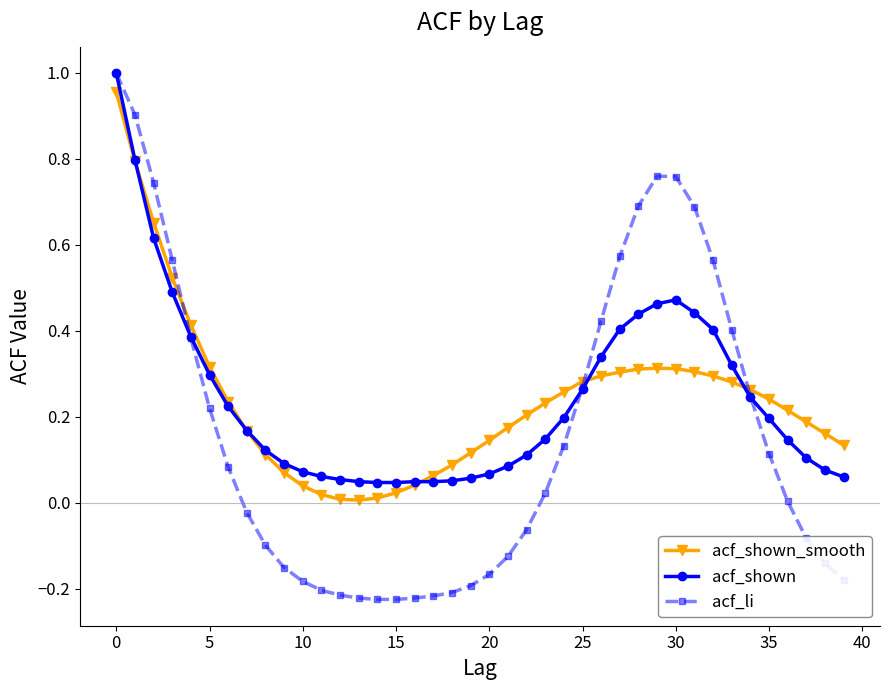

Which series has the largest range (max minus min)?

acf_li